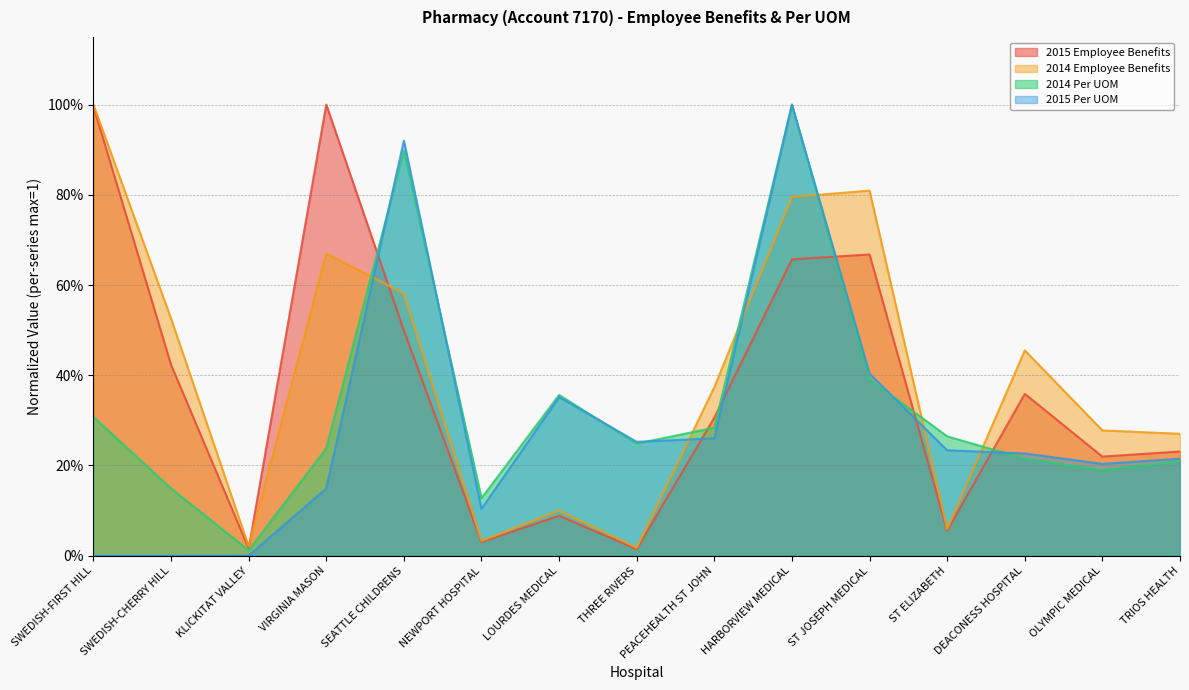

Is it true that 2014 Employee Benefits equals 0.0 at KLICKITAT VALLEY?

False